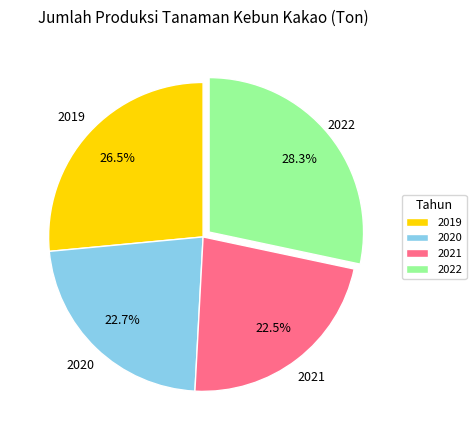

What is the largest slice in the pie chart?

2022